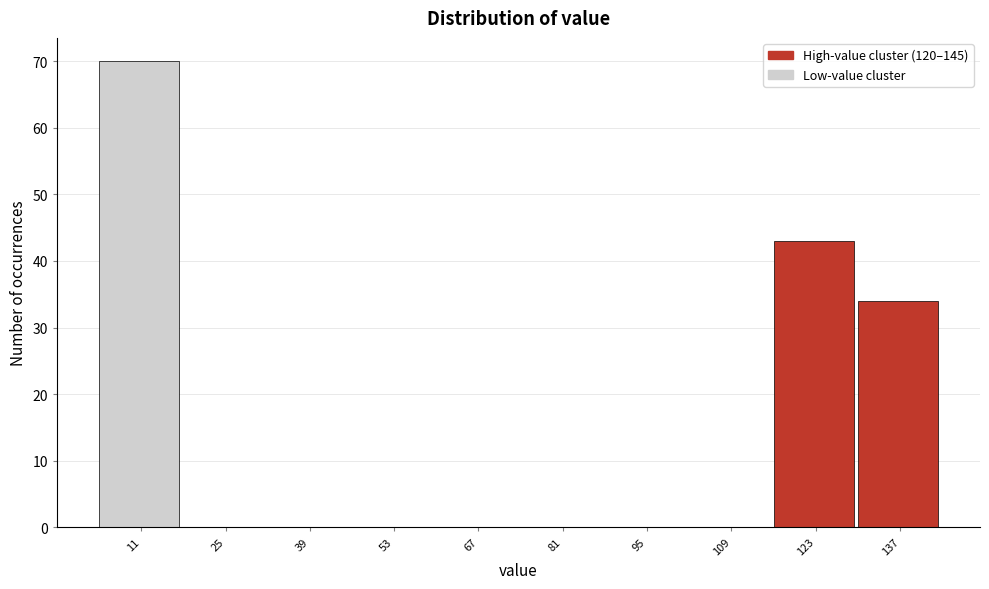

Reading left to right, what are all the values shown in this chart?

11=70	25=0	39=0	53=0	67=0	81=0	95=0	109=0	123=43	137=34